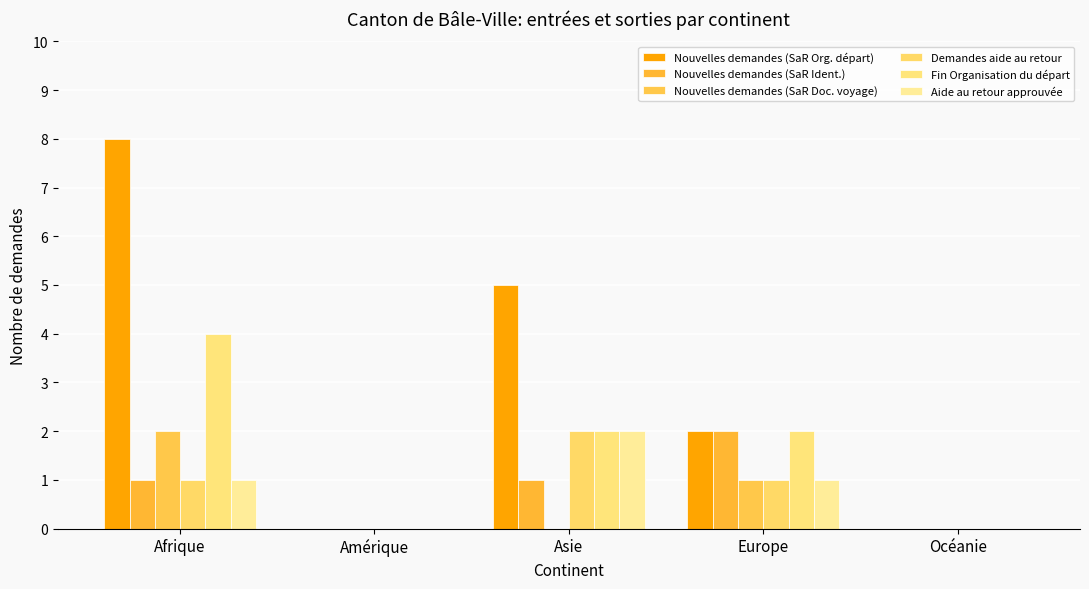

At which category is the sum across all series the highest?

Afrique